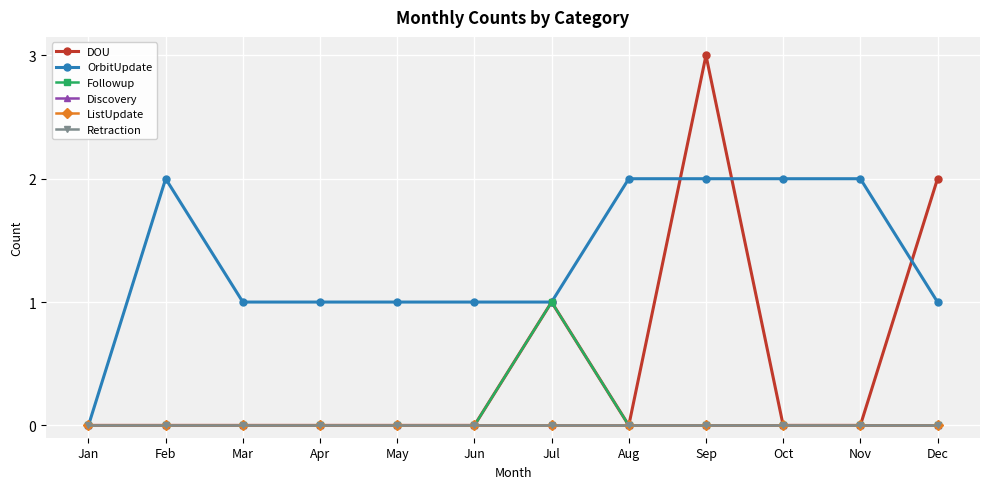

True or false: OrbitUpdate and Followup intersect in this chart.

False